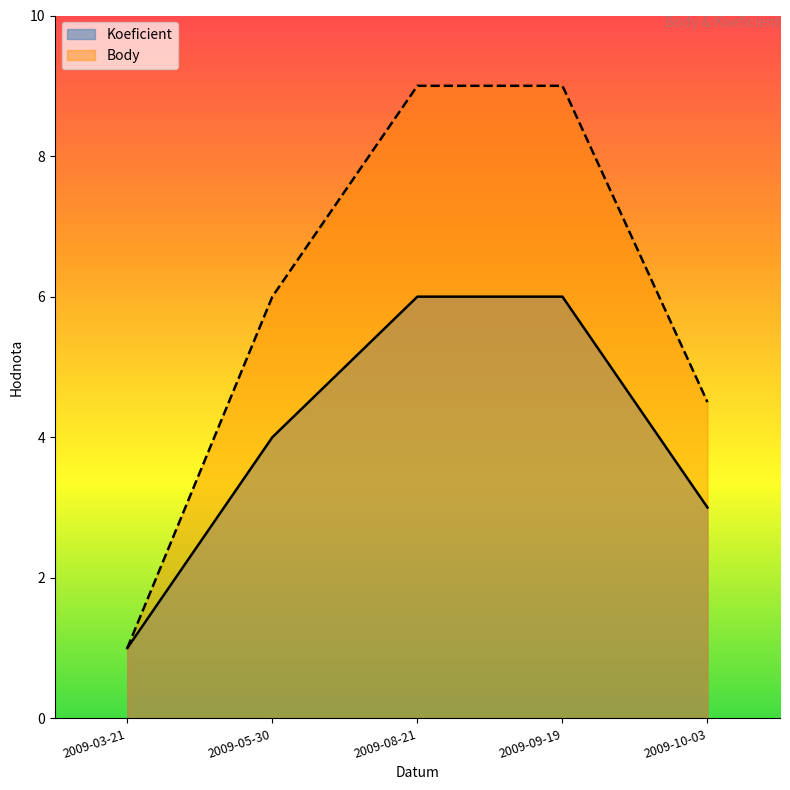

Count the number of categories in the chart.

5